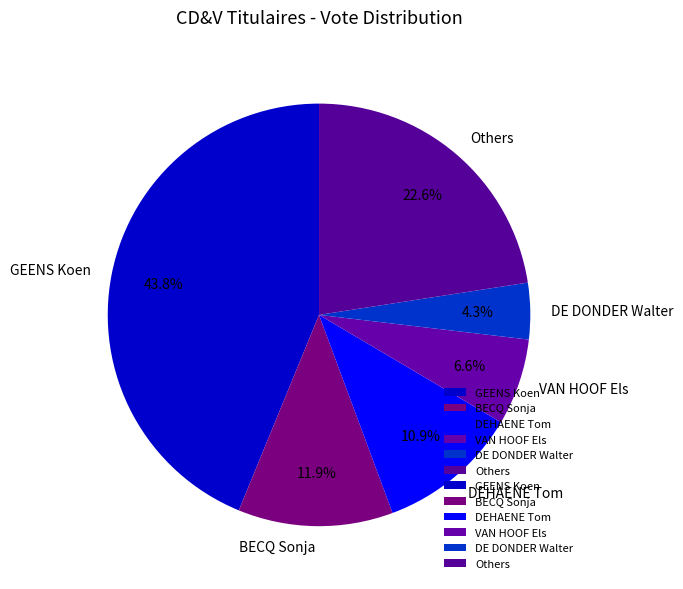

Which slice is the largest?

GEENS Koen